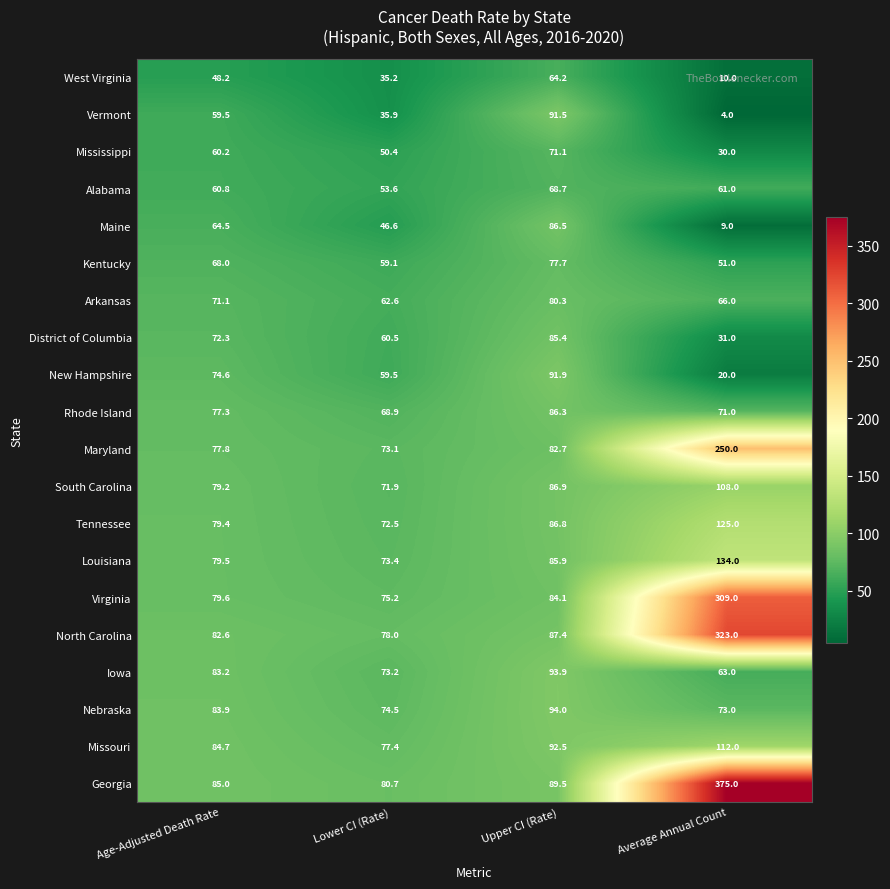

What is the difference between the Virginia values at Age-Adjusted Death Rate and Average Annual Count?

229.4